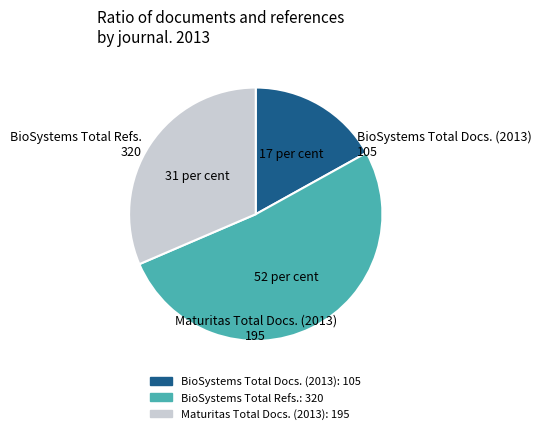

Which slice is the largest?

BioSystems
(Total Refs.: 320)